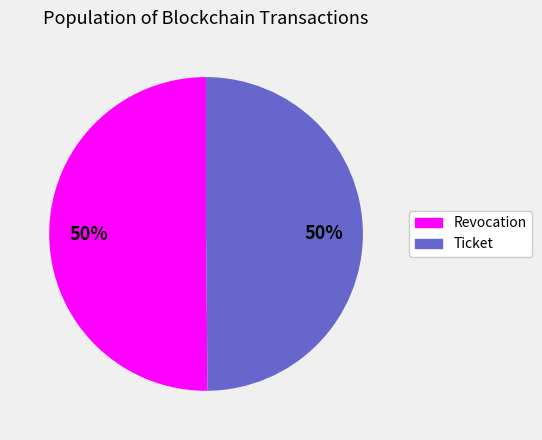

Is it true that Ticket is 50% of the pie?

True